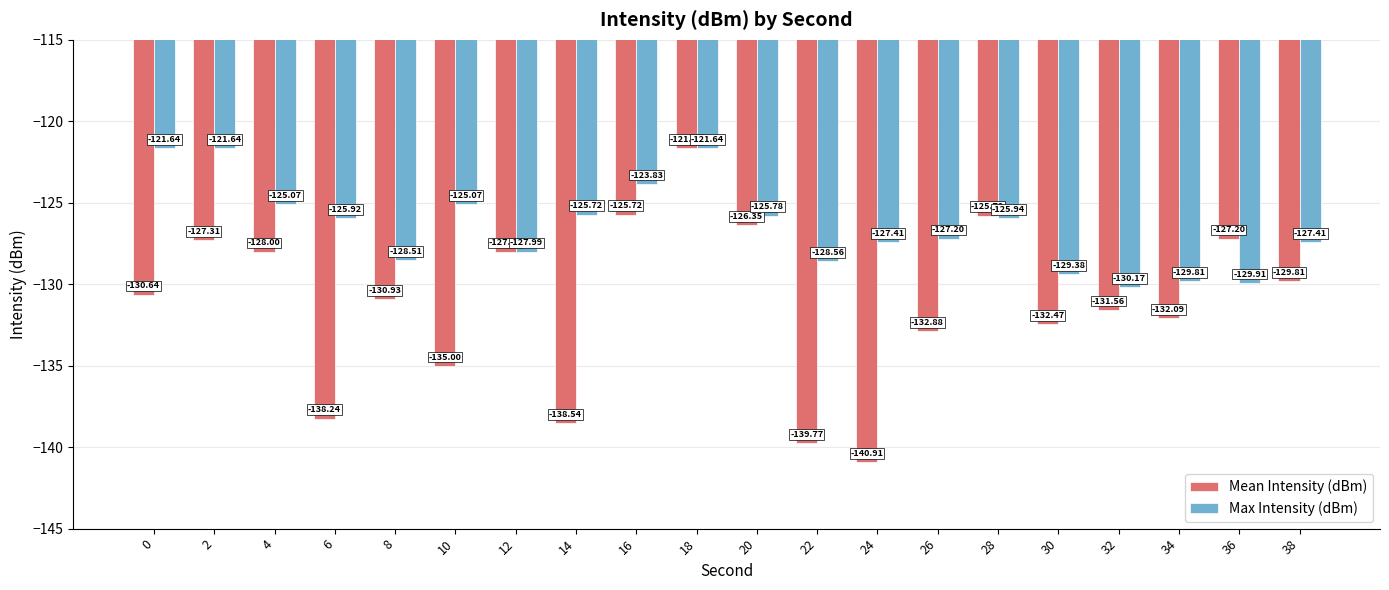

What is the difference between the highest and lowest values at 8?

2.4